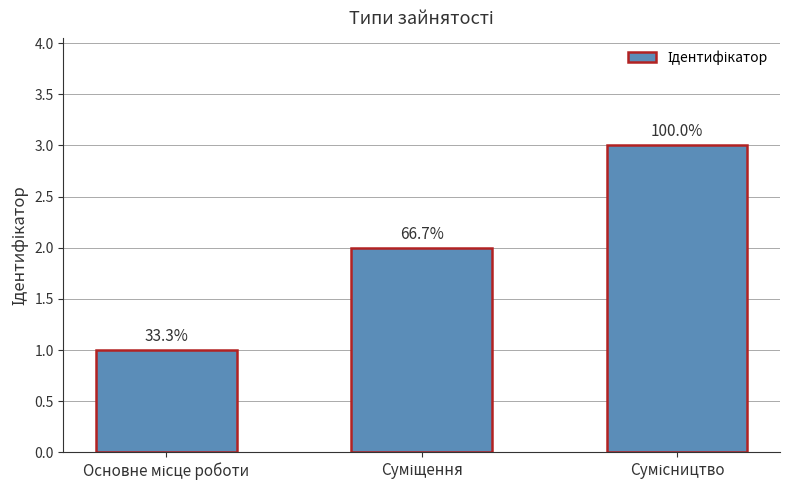

Rank the categories by value from highest to lowest.

Сумісництво, Суміщення, Основне місце роботи